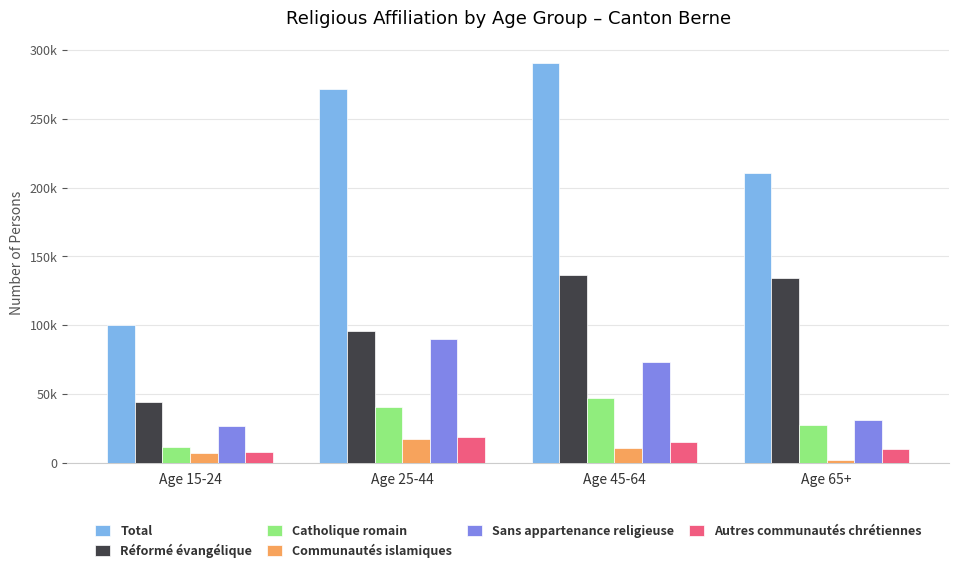

Which label corresponds to the smallest value in the chart?

Age 65+